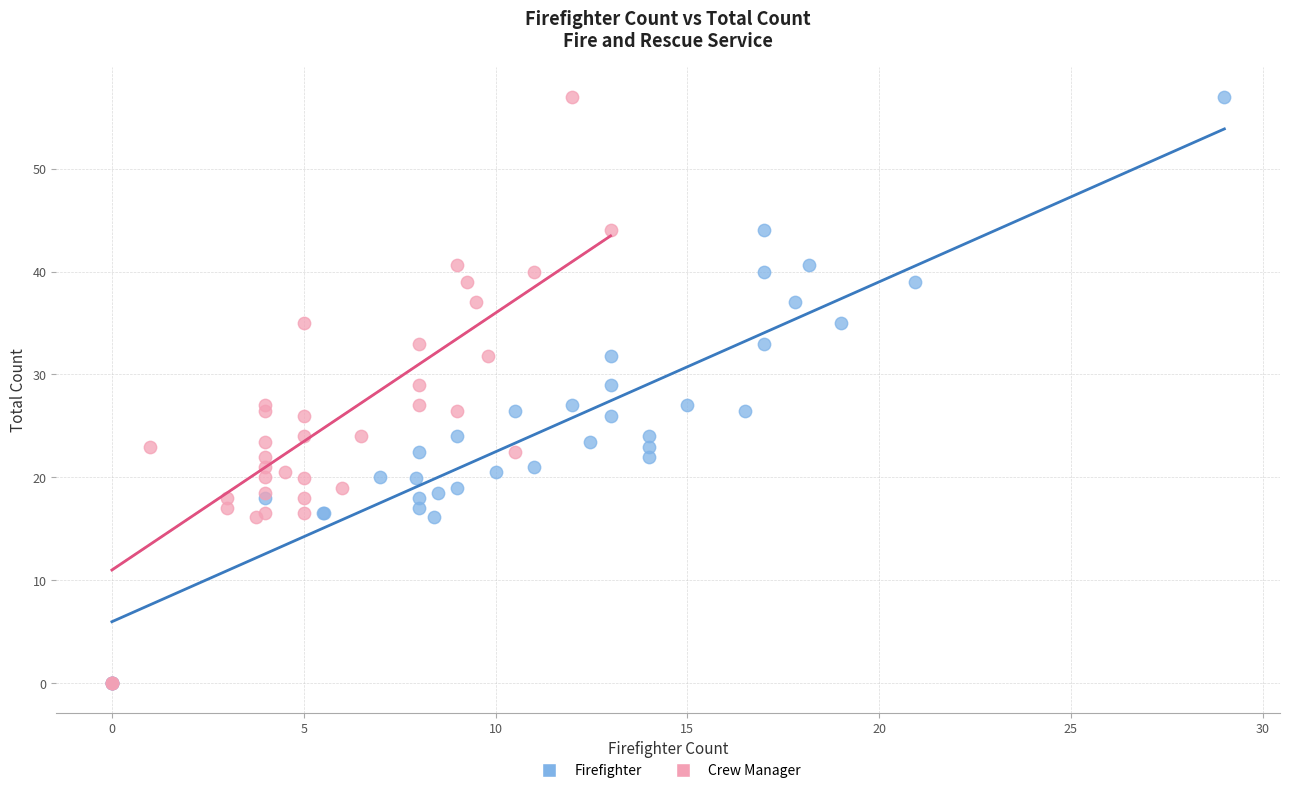

What are all the series names shown in the legend?

Firefighter, Crew Manager